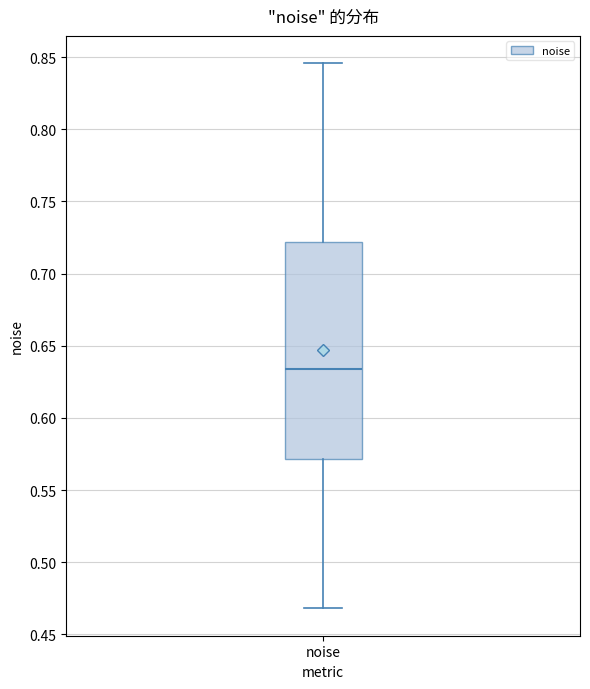

Transcribe this box plot: give where the median line is, the range the box spans, and where the two whiskers end, as read against the y-axis. The values are not printed on the chart, so give them approximately, as read against the axis.

median 0.635, box 0.570 to 0.720, whiskers 0.470 to 0.845